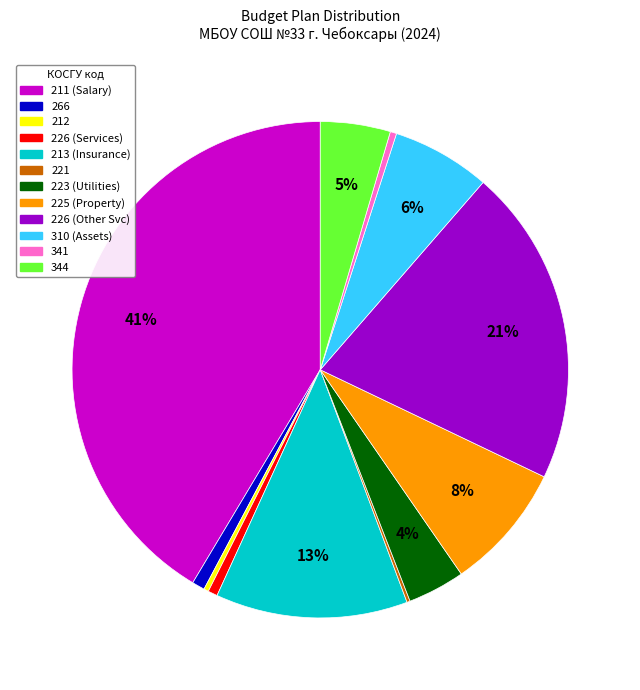

To the nearest percent, what is the difference between the largest and smallest slice percentages?

41%